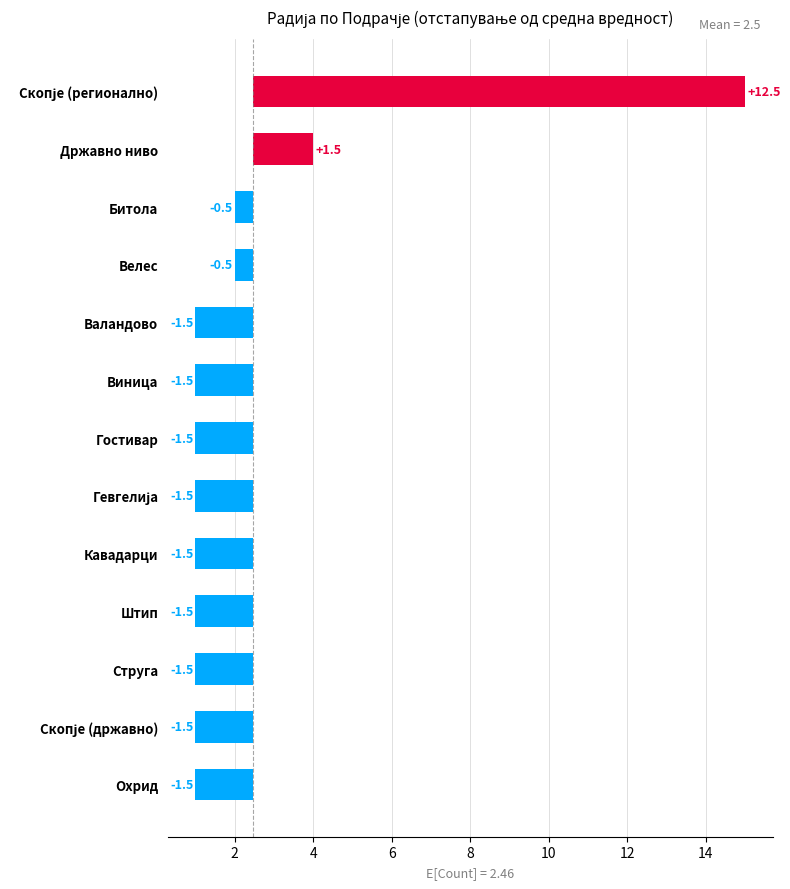

Count the number of categories in the chart.

13